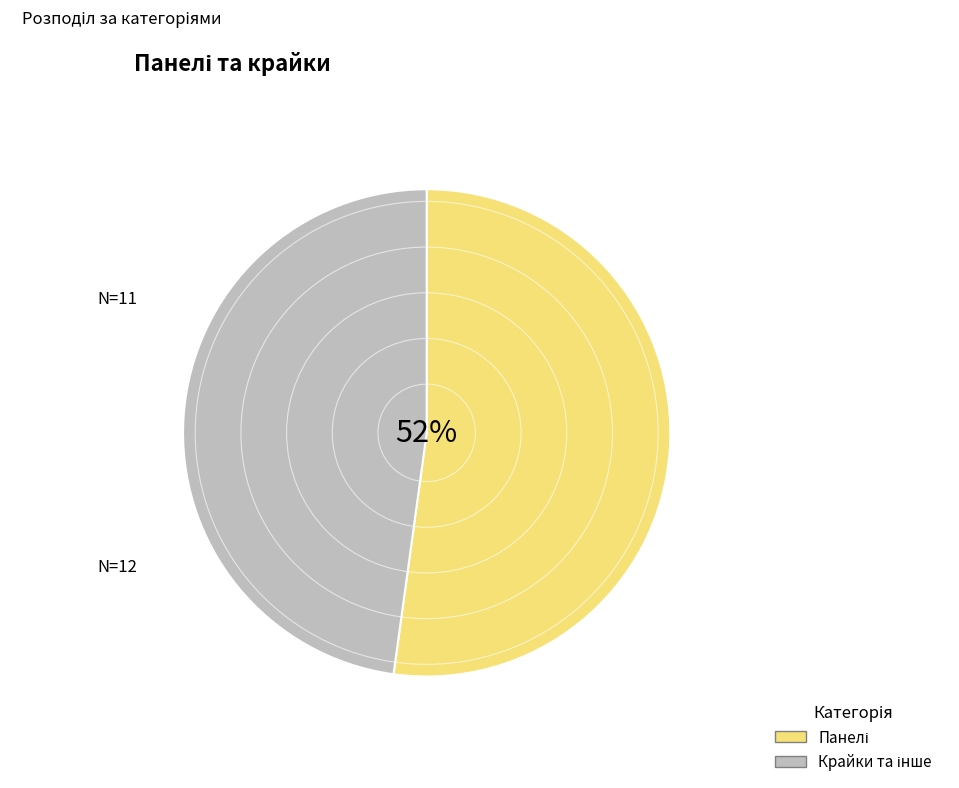

To the nearest percent, what is the difference between the largest and smallest slice percentages?

4%